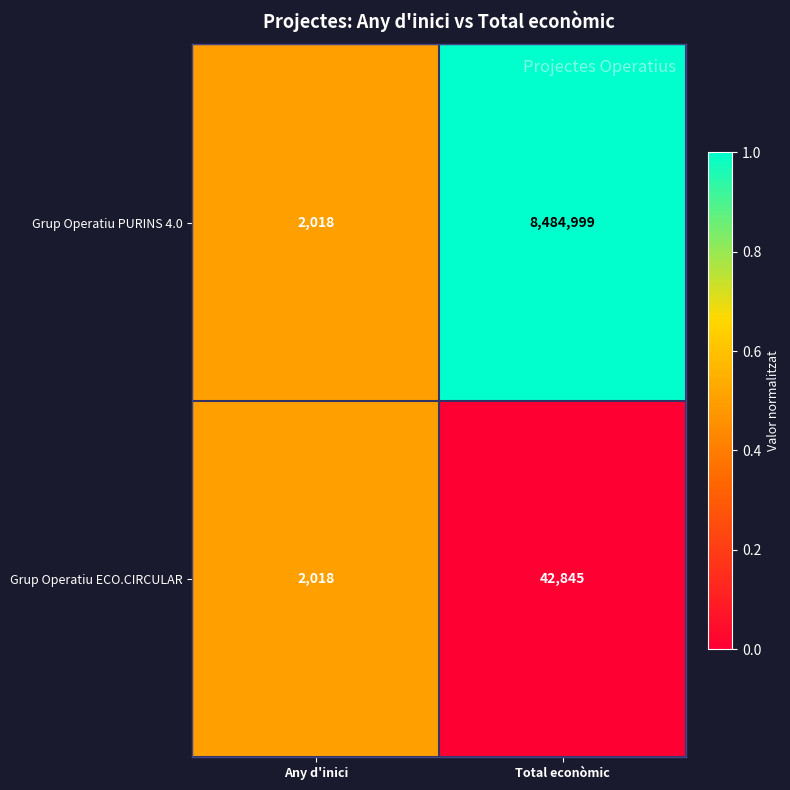

List the series in order of their peak value, highest first.

Grup Operatiu PURINS 4.0, Grup Operatiu ECO.CIRCULAR